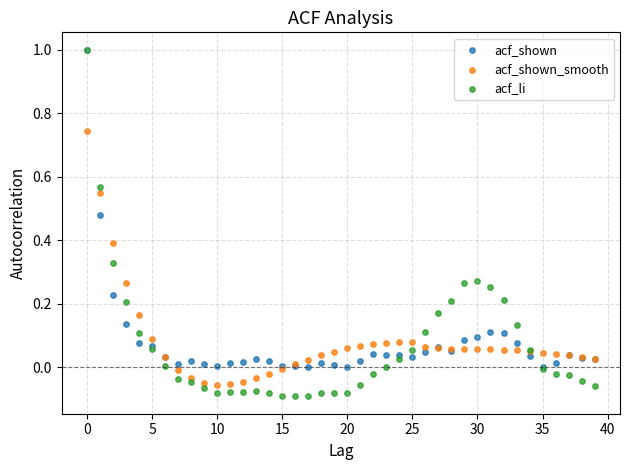

What are all the series names shown in the legend?

acf_shown, acf_shown_smooth, acf_li